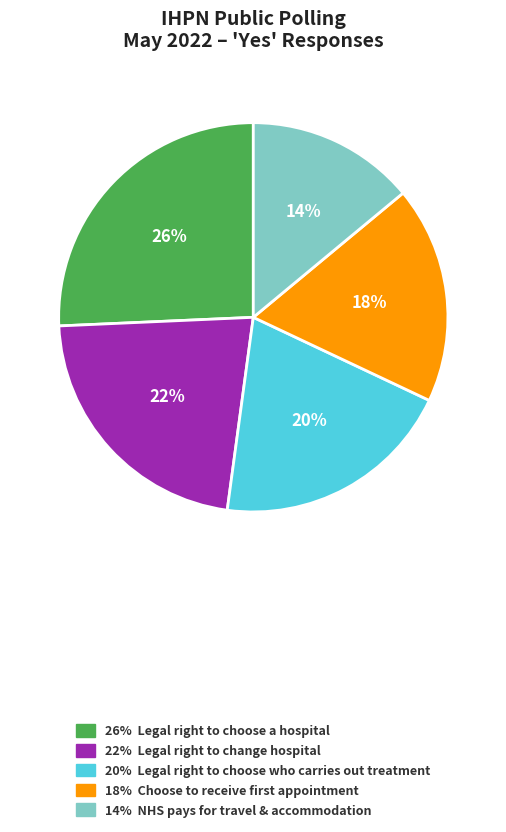

Count the number of slices in the pie.

5